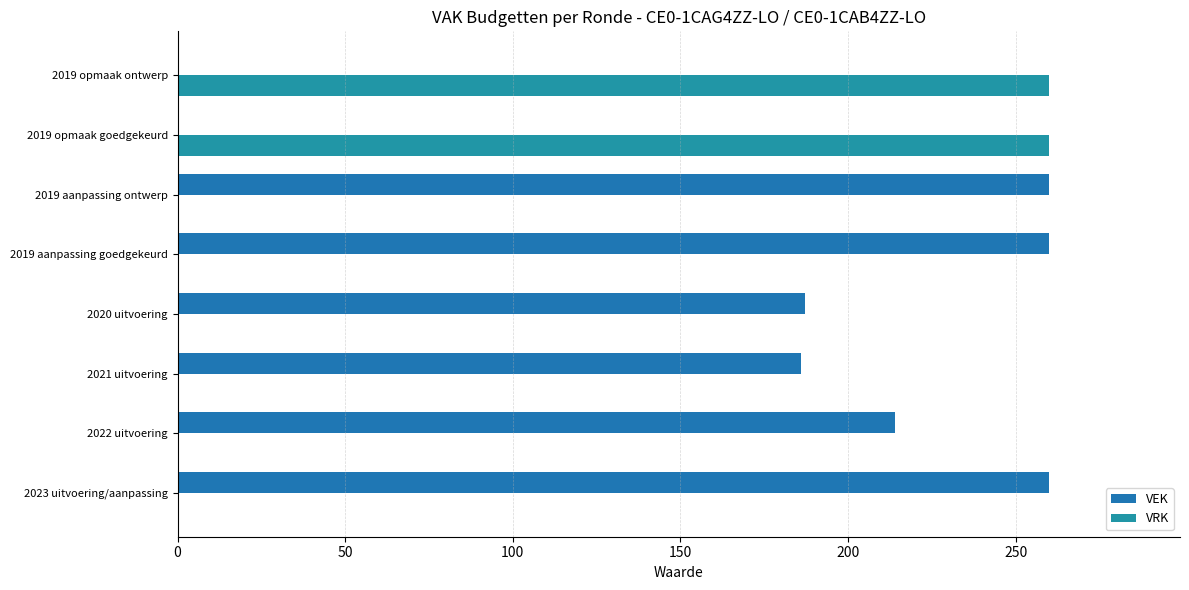

Count the number of categories in the chart.

8